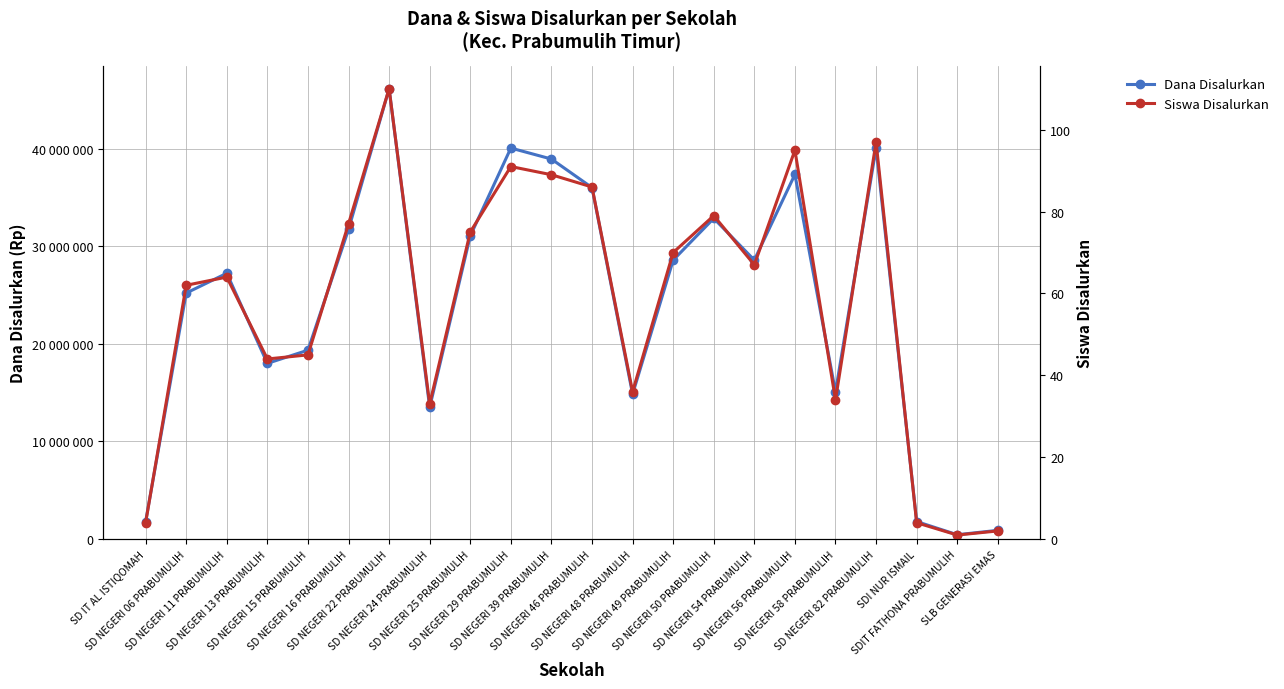

How many values in the Dana Disalurkan series exceed 28575000?

9